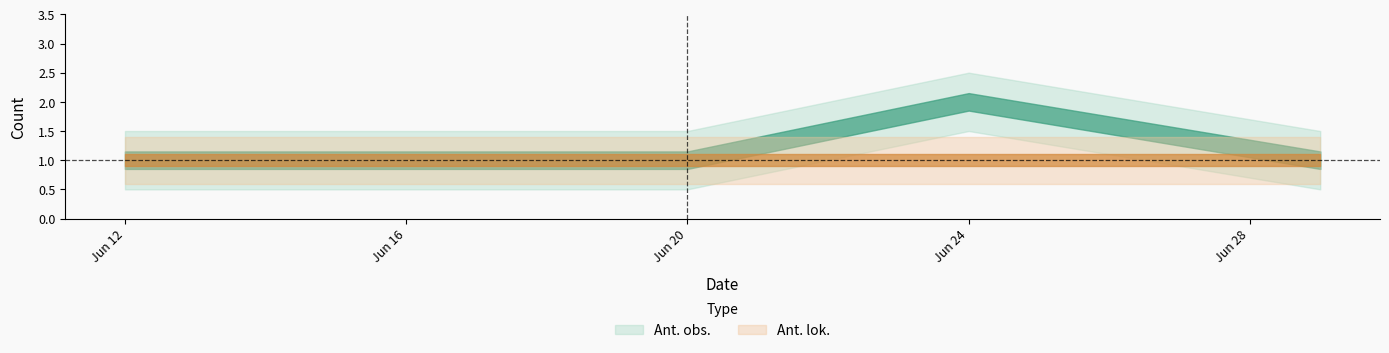

True or false: Ant. lok. and Ant. obs. intersect in this chart.

False